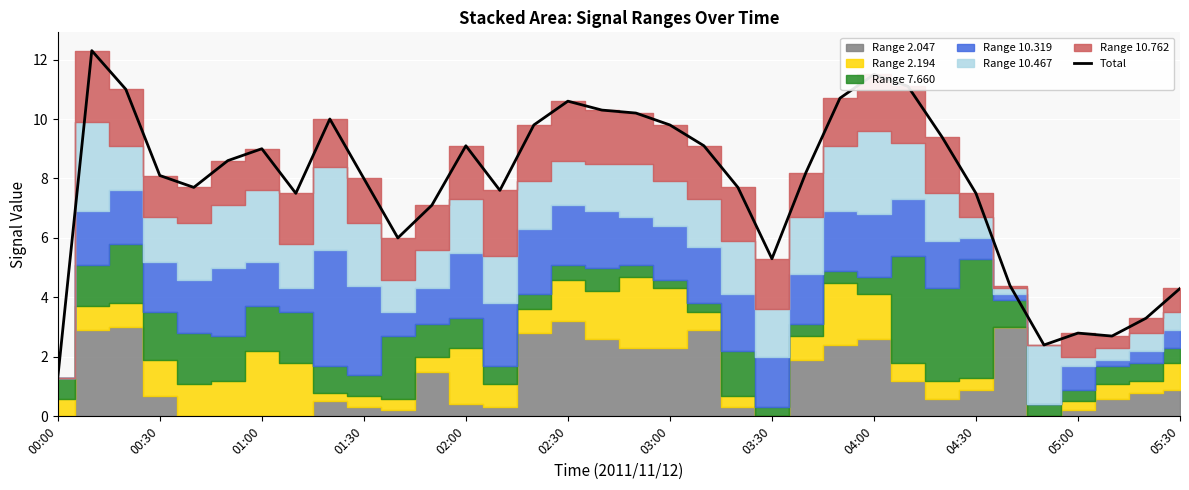

What is the greatest value displayed?

12.3